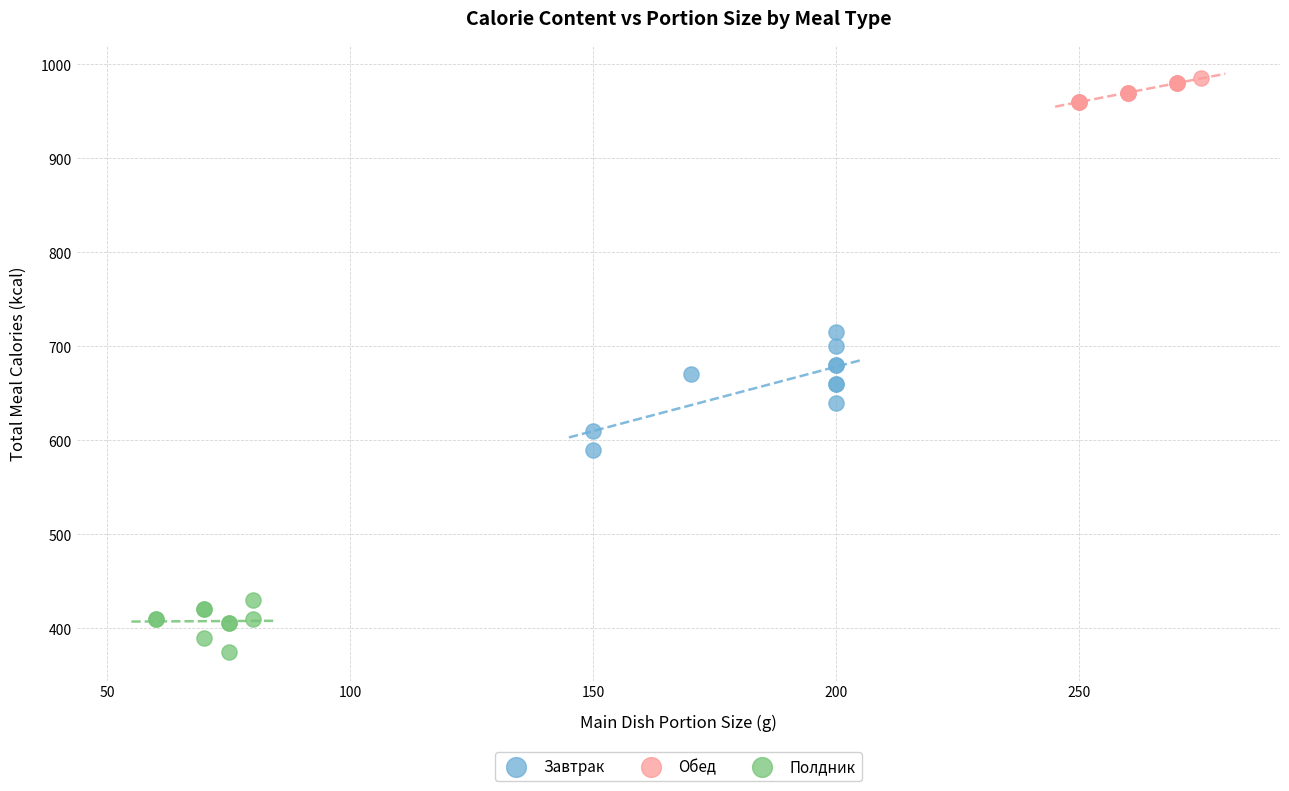

Which series has the widest spread of Y values?

Завтрак